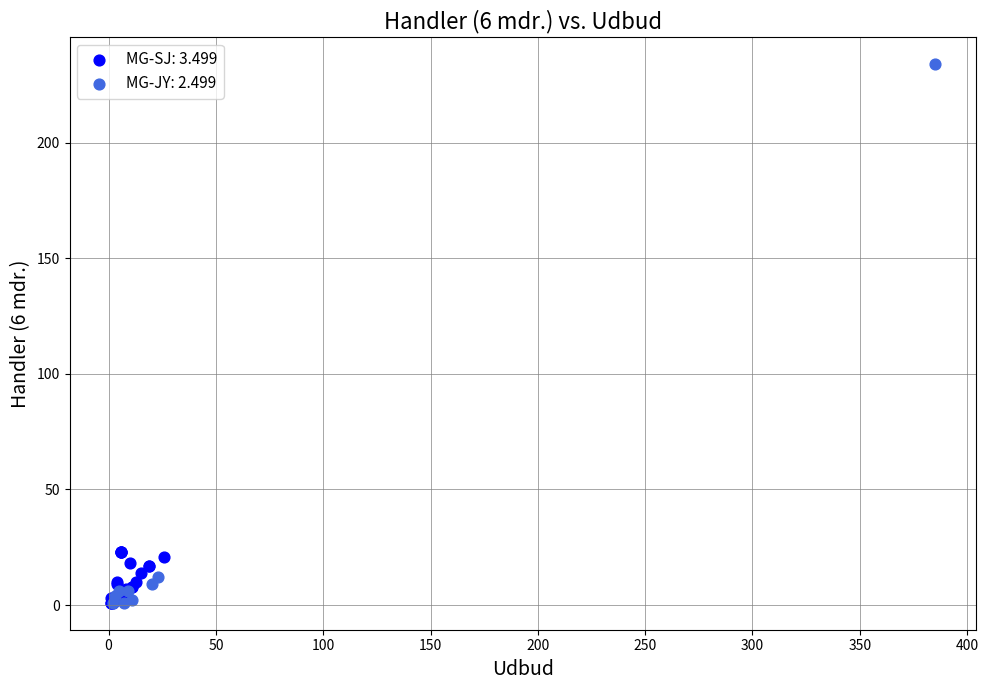

Which series contains the highest Y value?

MG-JY: 2.499